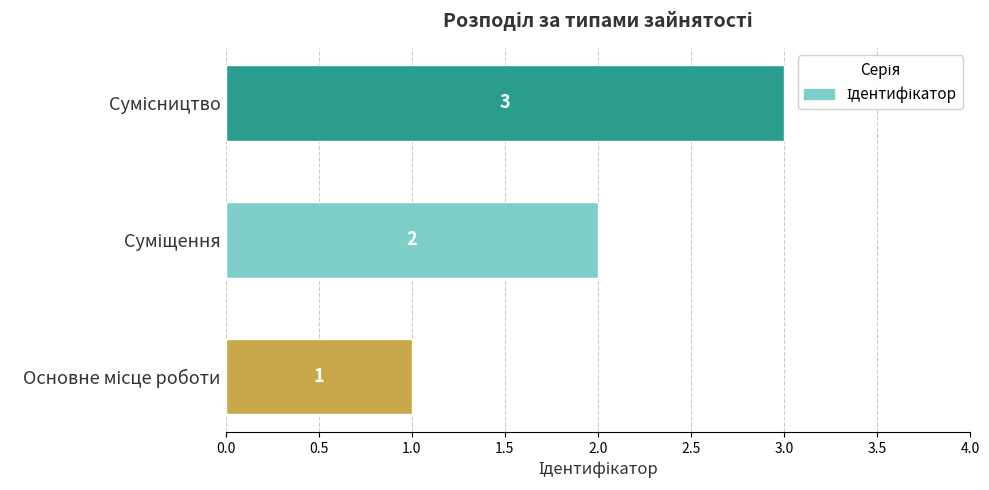

Reading left to right, what are all the values shown in this chart?

1	2	3